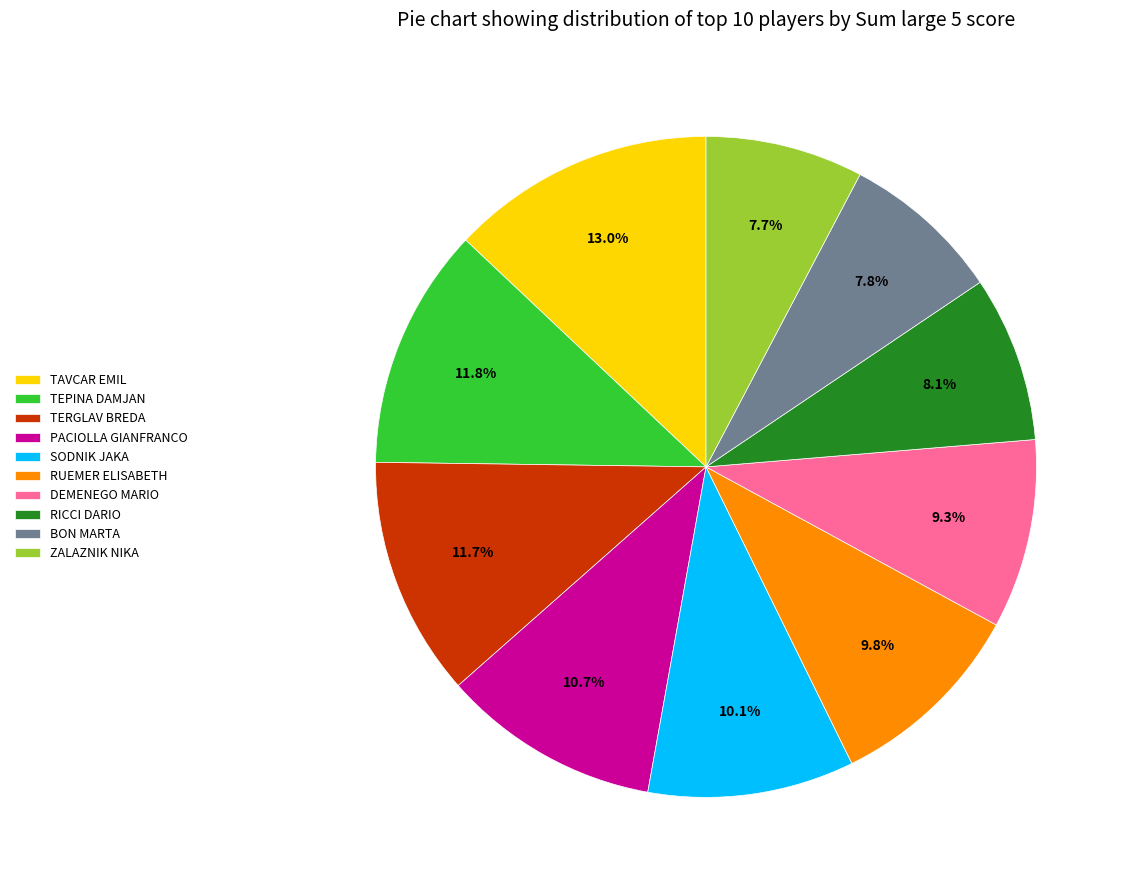

What is the ratio of the value at DEMENEGO MARIO to the value at RUEMER ELISABETH?

0.9